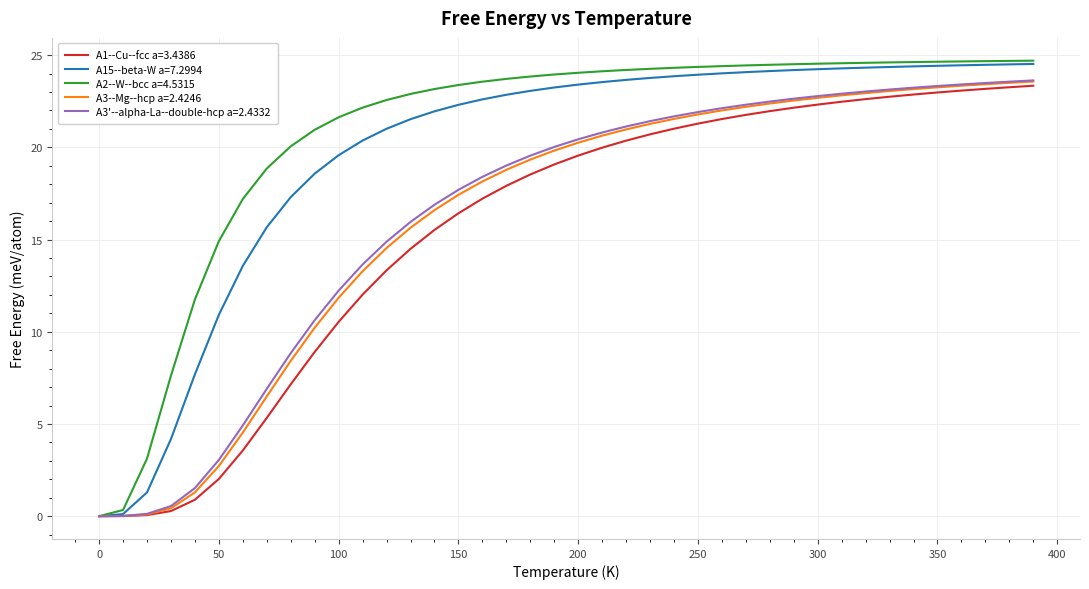

Which series has the largest total across all categories?

A2--W--bcc a=4.5315